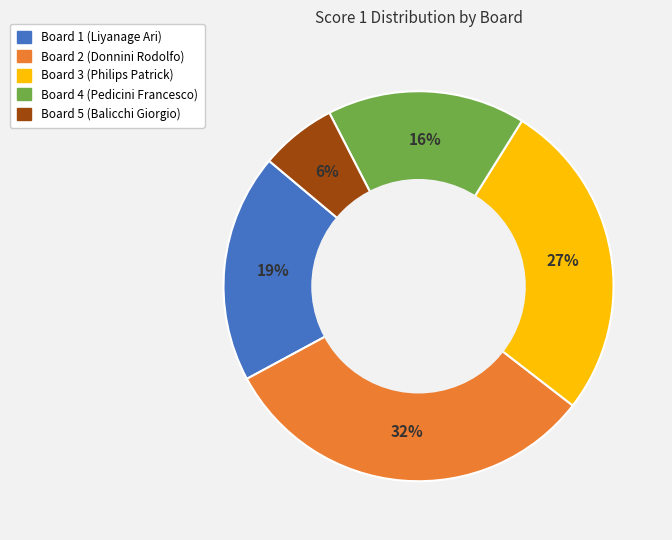

To the nearest percent, what is the difference between the Board 5 (Balicchi Giorgio) and Board 1 (Liyanage Ari) slice percentages?

13%